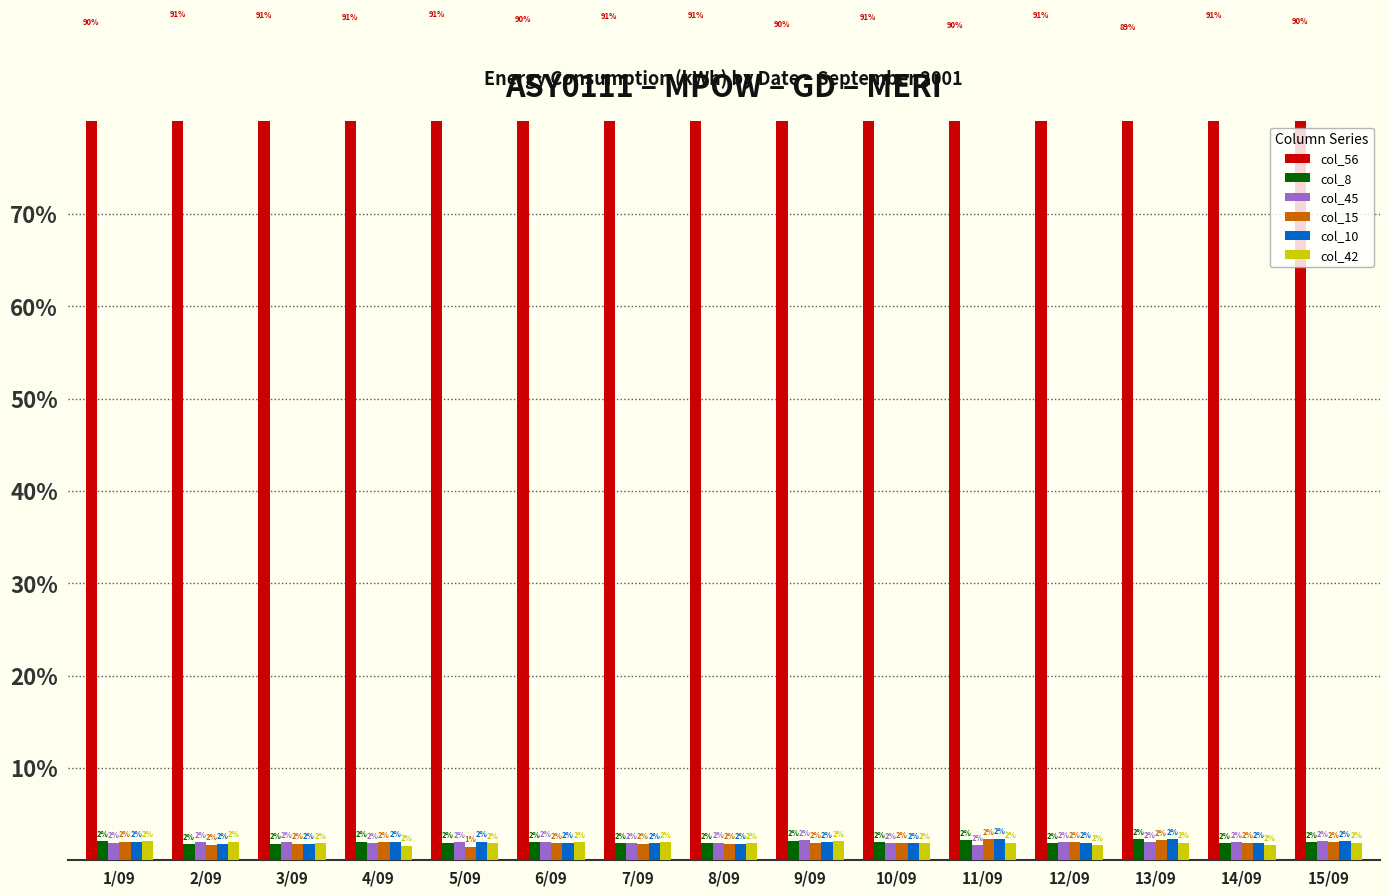

Which has a higher value, 14/09 or 12/09?

12/09